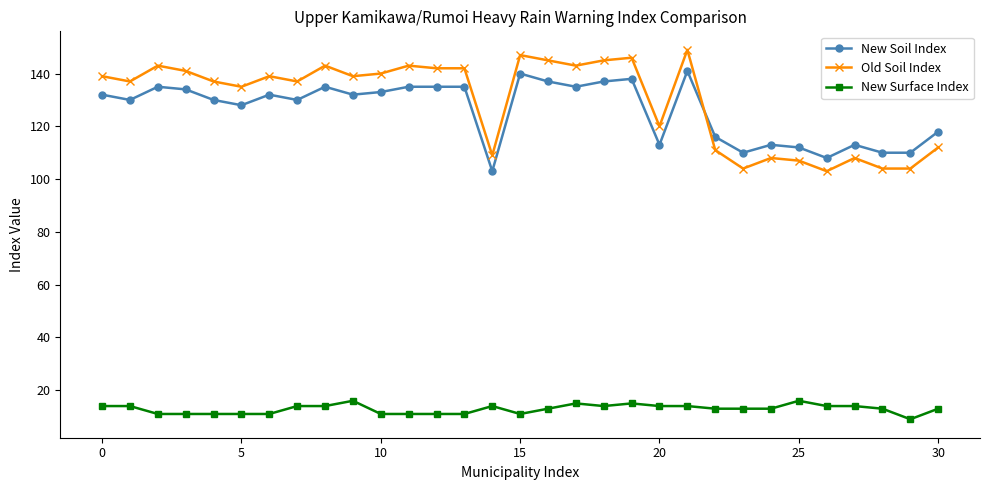

True or false: New Soil Index and New Surface Index cross at least once.

False